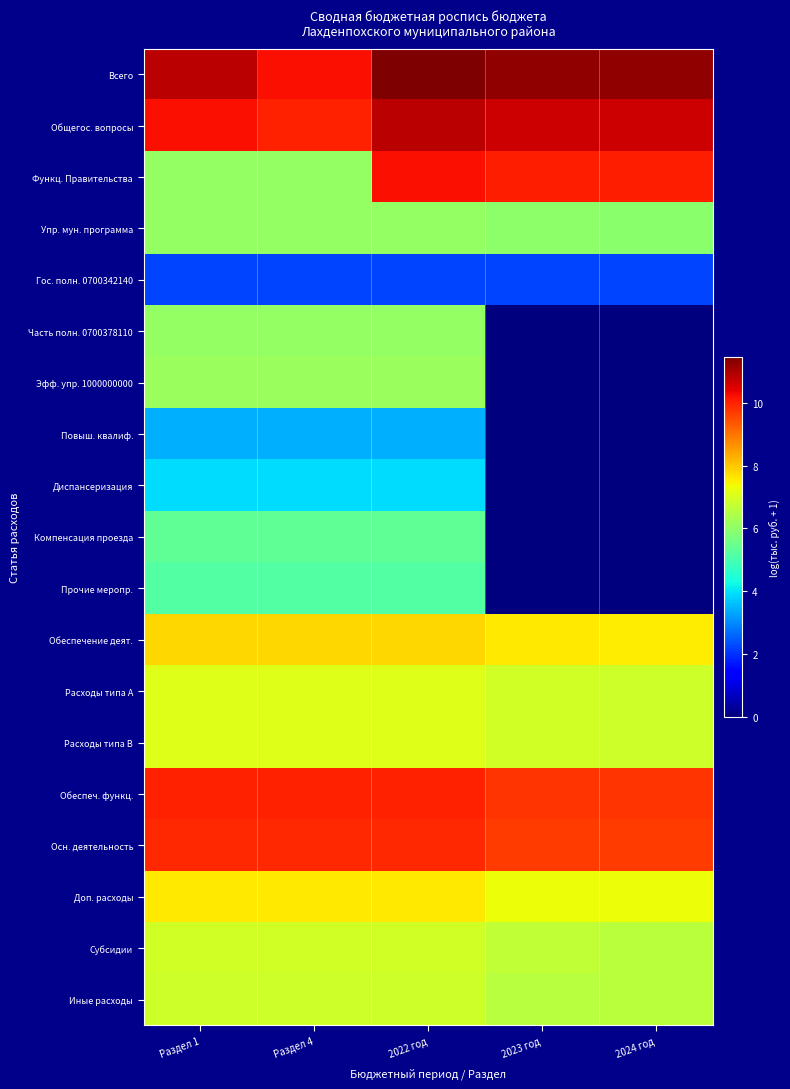

Reading left to right, what are all the values shown in this chart?

Всего: Раздел 1=10.9	Раздел 4=10.2	2022 год=11.5	2023 год=11.3	2024 год=11.3
Общегос. вопросы: Раздел 1=10.2	Раздел 4=10.0	2022 год=10.9	2023 год=10.7	2024 год=10.7
Функц. Правительства: Раздел 1=6.1	Раздел 4=6.1	2022 год=10.2	2023 год=10.1	2024 год=10.0
Упр. мун. программа: Раздел 1=6.1	Раздел 4=6.1	2022 год=6.1	2023 год=6.0	2024 год=5.9
Гос. полн. 0700342140: Раздел 1=2.2	Раздел 4=2.2	2022 год=2.2	2023 год=2.2	2024 год=2.2
Часть полн. 0700378110: Раздел 1=6.1	Раздел 4=6.1	2022 год=6.1	2023 год=0.0	2024 год=0.0
Эфф. упр. 1000000000: Раздел 1=6.1	Раздел 4=6.1	2022 год=6.1	2023 год=0.0	2024 год=0.0
Повыш. квалиф.: Раздел 1=3.4	Раздел 4=3.4	2022 год=3.4	2023 год=0.0	2024 год=0.0
Диспансеризация: Раздел 1=3.9	Раздел 4=3.9	2022 год=3.9	2023 год=0.0	2024 год=0.0
Компенсация проезда: Раздел 1=5.3	Раздел 4=5.3	2022 год=5.3	2023 год=0.0	2024 год=0.0
Прочие меропр.: Раздел 1=5.2	Раздел 4=5.2	2022 год=5.2	2023 год=0.0	2024 год=0.0
Обеспечение деят.: Раздел 1=7.8	Раздел 4=7.8	2022 год=7.8	2023 год=7.6	2024 год=7.6
Расходы типа A: Раздел 1=7.1	Раздел 4=7.1	2022 год=7.1	2023 год=6.9	2024 год=6.9
Расходы типа B: Раздел 1=7.1	Раздел 4=7.1	2022 год=7.1	2023 год=6.9	2024 год=6.9
Обеспеч. функц.: Раздел 1=10.0	Раздел 4=10.0	2022 год=10.0	2023 год=9.8	2024 год=9.8
Осн. деятельность: Раздел 1=9.9	Раздел 4=9.9	2022 год=9.9	2023 год=9.7	2024 год=9.7
Доп. расходы: Раздел 1=7.6	Раздел 4=7.6	2022 год=7.6	2023 год=7.3	2024 год=7.3
Субсидии: Раздел 1=6.9	Раздел 4=6.9	2022 год=6.9	2023 год=6.7	2024 год=6.6
Иные расходы: Раздел 1=6.9	Раздел 4=6.9	2022 год=6.9	2023 год=6.6	2024 год=6.6